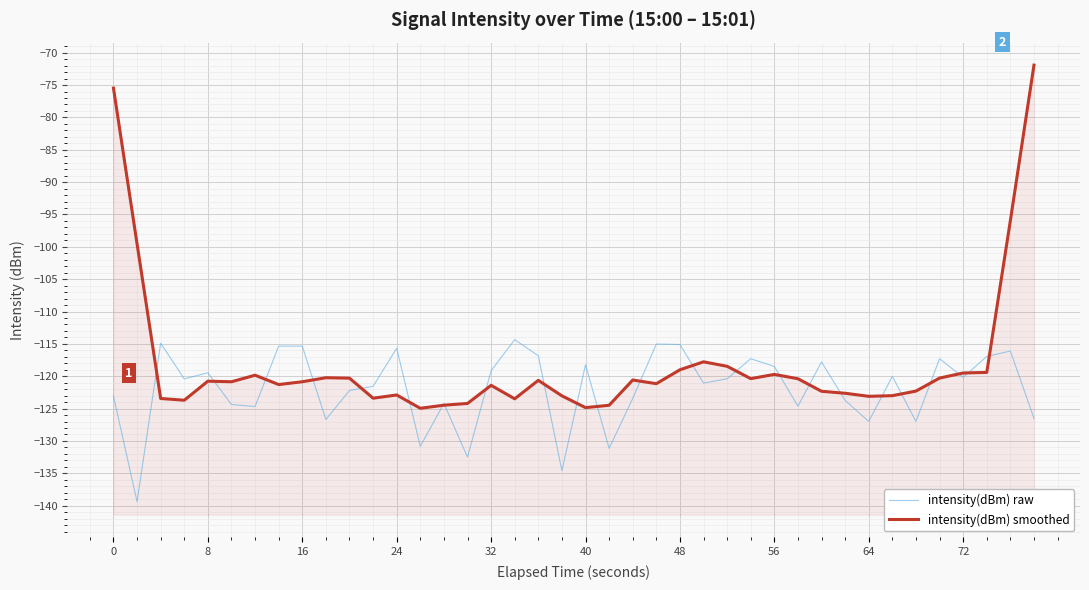

What are all the series names shown in the legend?

intensity(dBm) raw, intensity(dBm) smoothed